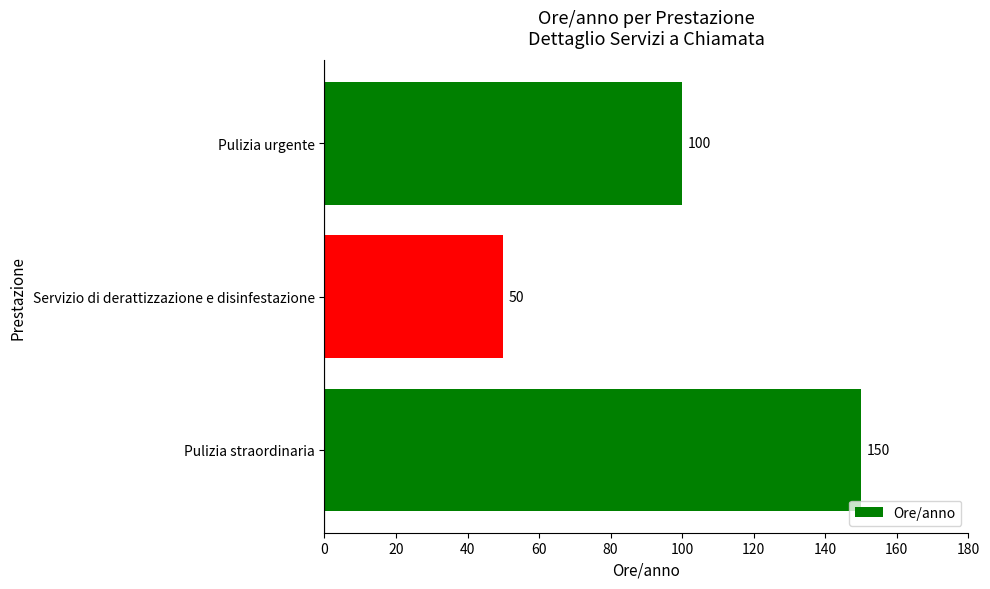

What is the difference between the second highest and minimum values?

50